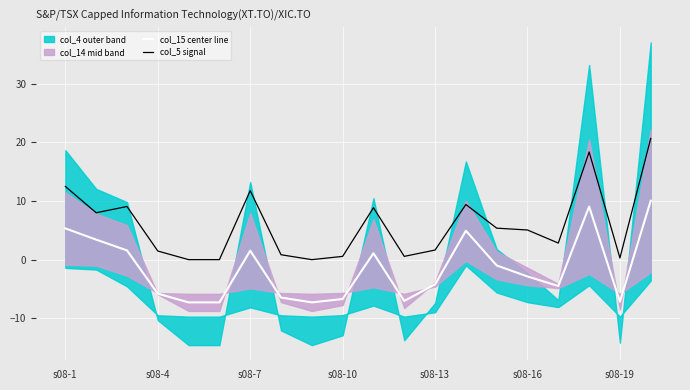

At which label does col_15 center line first exceed -2?

s08-1